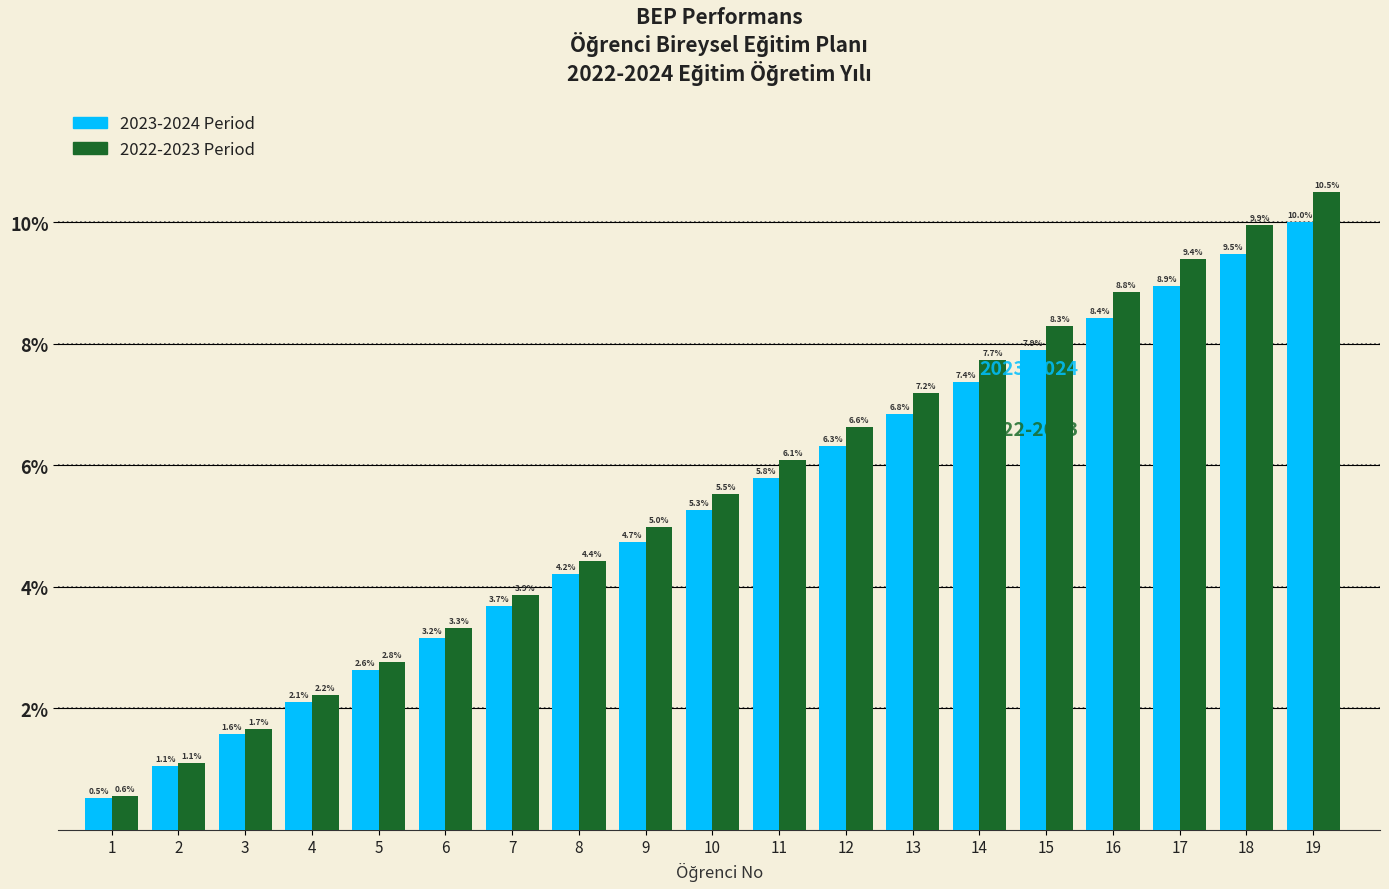

Reading left to right, extract all data points from this chart.

2023-2024 Period: 0.5	1.1	1.6	2.1	2.6	3.2	3.7	4.2	4.7	5.3	5.8	6.3	6.8	7.4	7.9	8.4	8.9	9.5	10.0
2022-2023 Period: 0.6	1.1	1.7	2.2	2.8	3.3	3.9	4.4	5.0	5.5	6.1	6.6	7.2	7.7	8.3	8.8	9.4	9.9	10.5